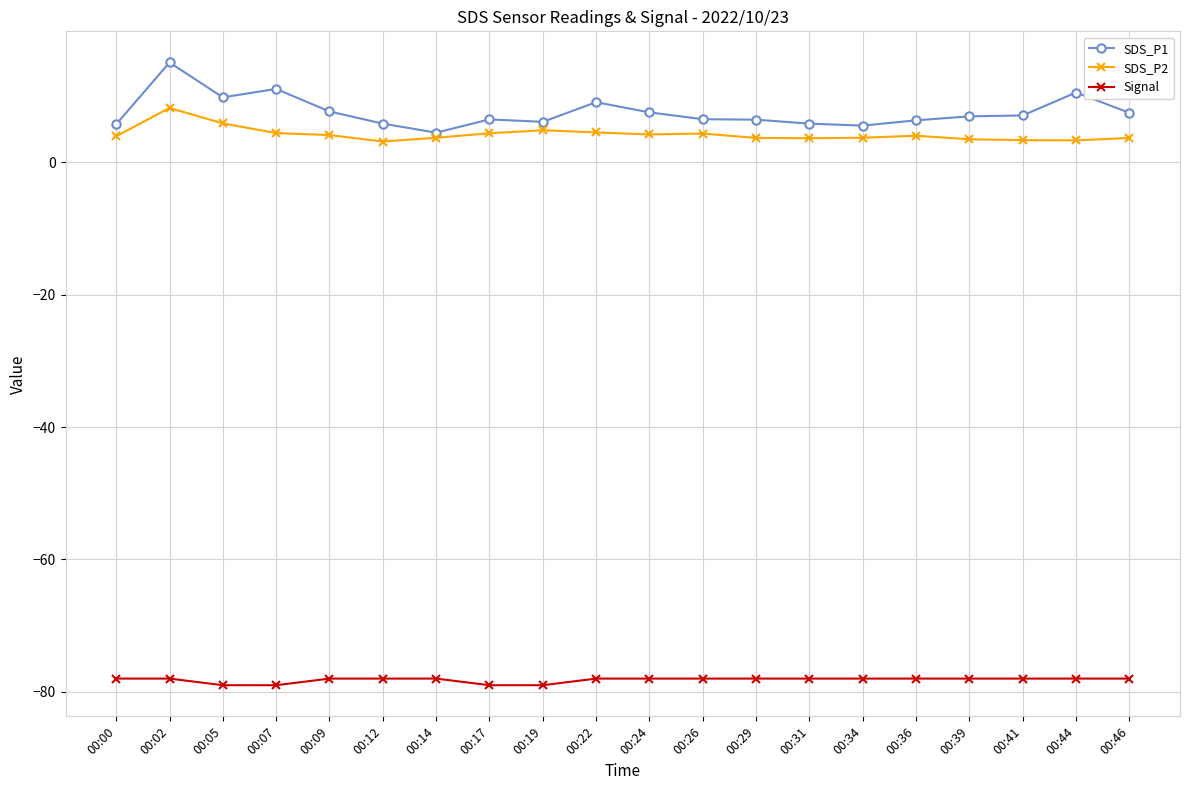

Is it true that SDS_P1 equals 11.8 at 00:39?

False